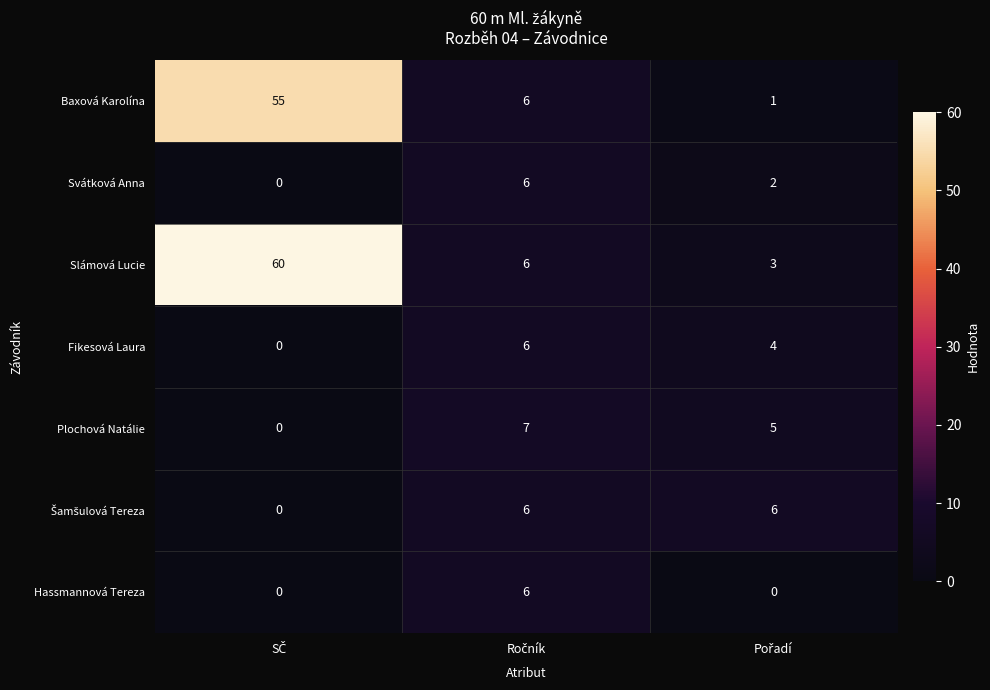

Which series has the widest spread of values?

Slámová Lucie